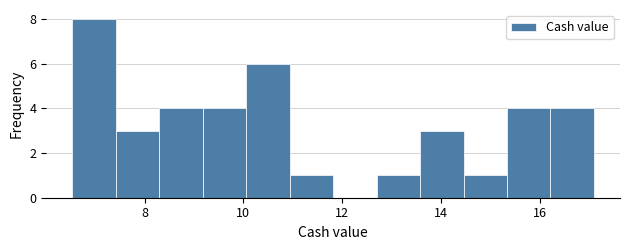

Which range on the x-axis has the tallest bar?

6.6 to 7.4